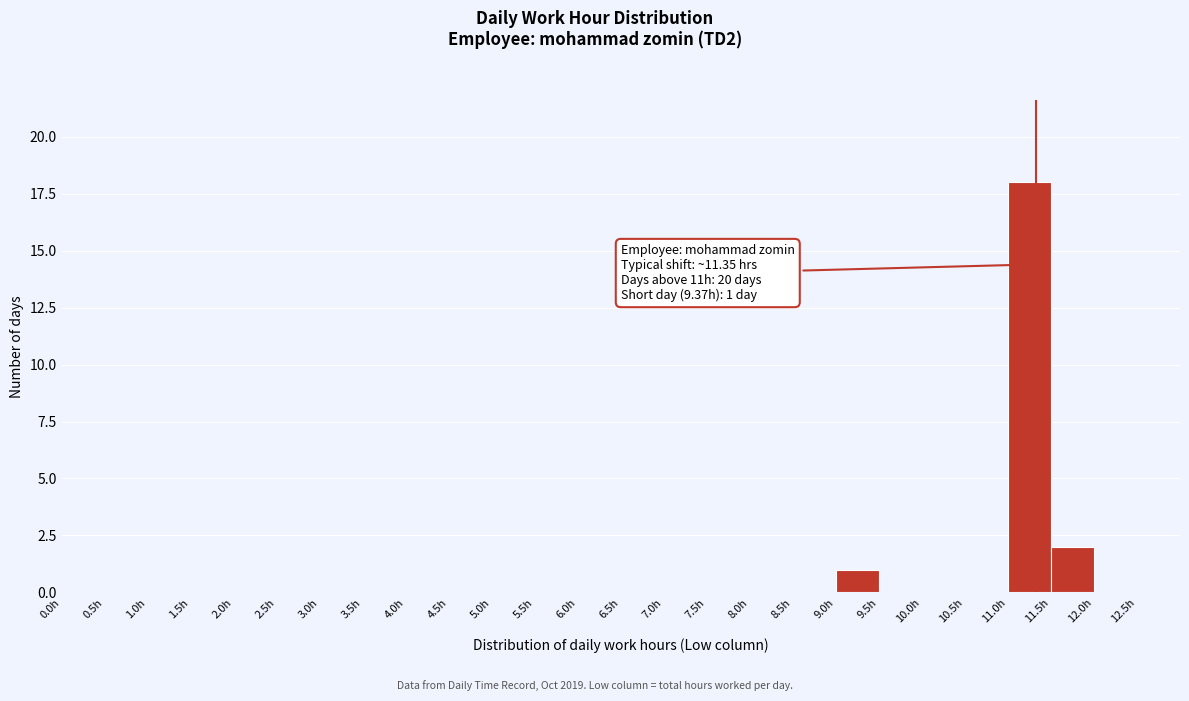

Which range on the x-axis has the tallest bar?

11.0 to 11.5